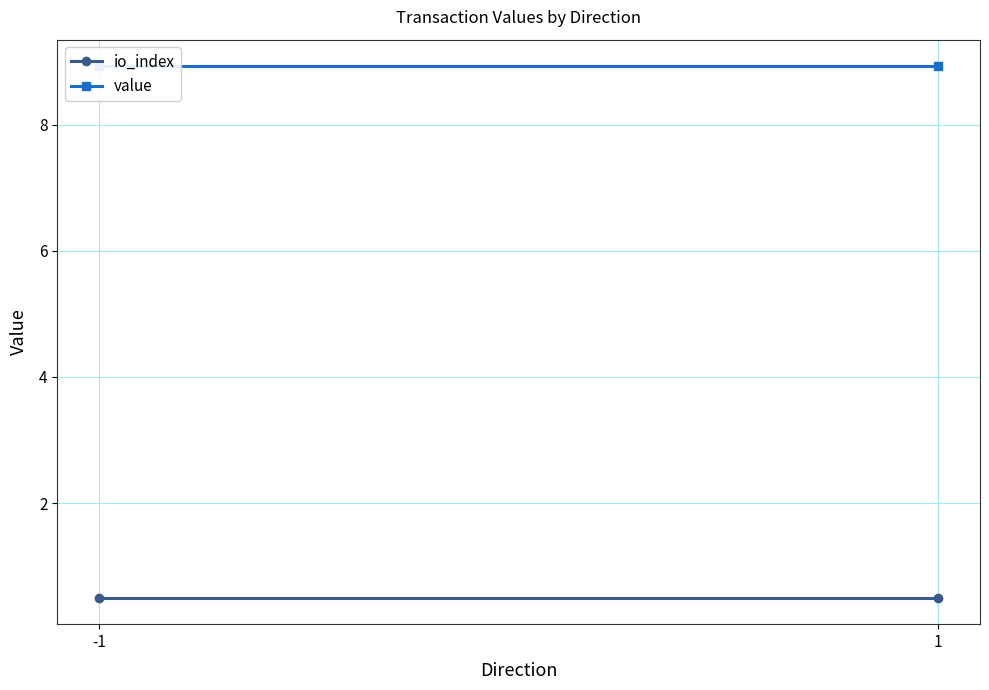

At which label is io_index closest to 0?

-1